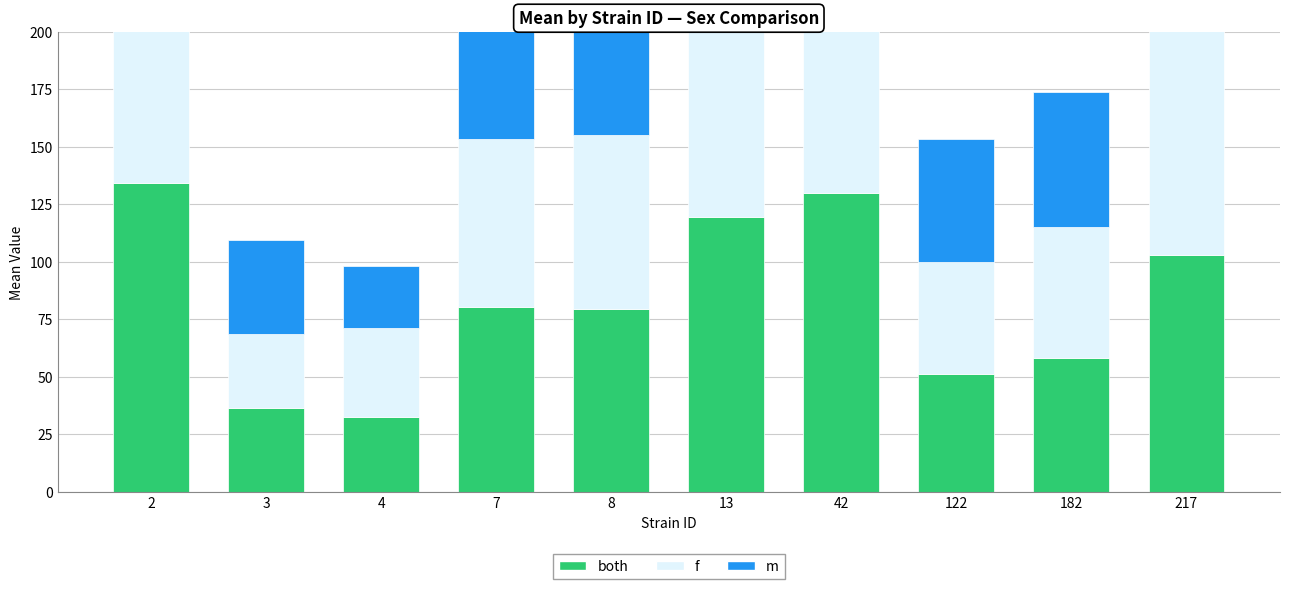

What is the smallest value displayed?

27.0